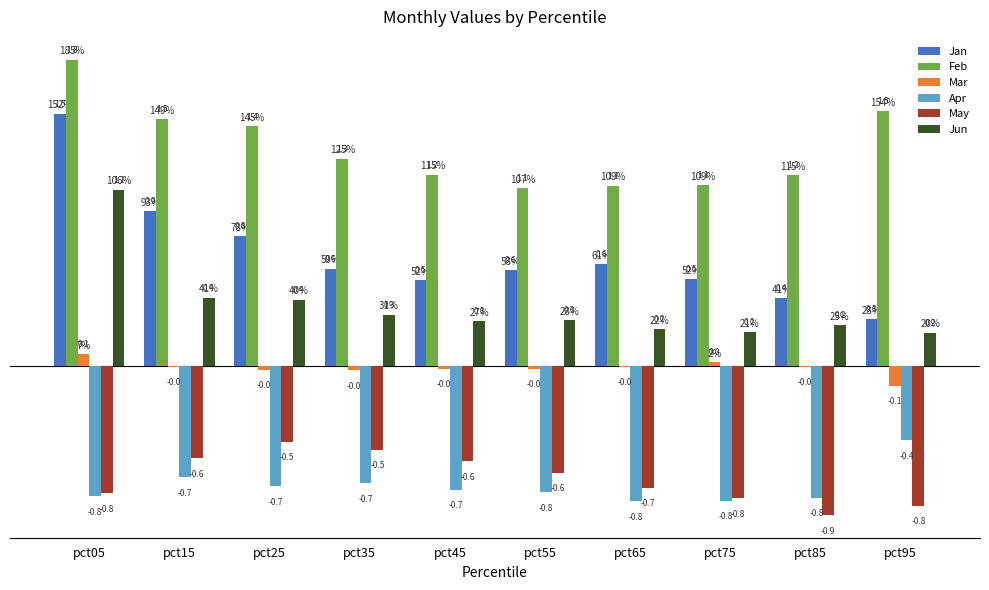

What is the total value across all series at pct25?

1.4